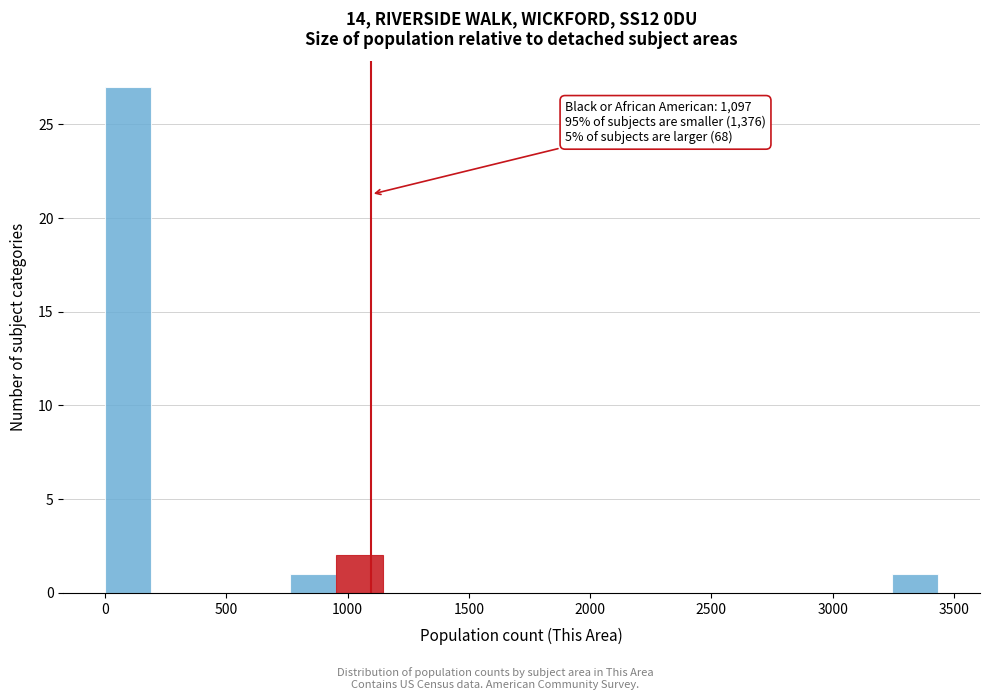

Read against the x-axis, roughly where is the centre of the tallest bar?

100